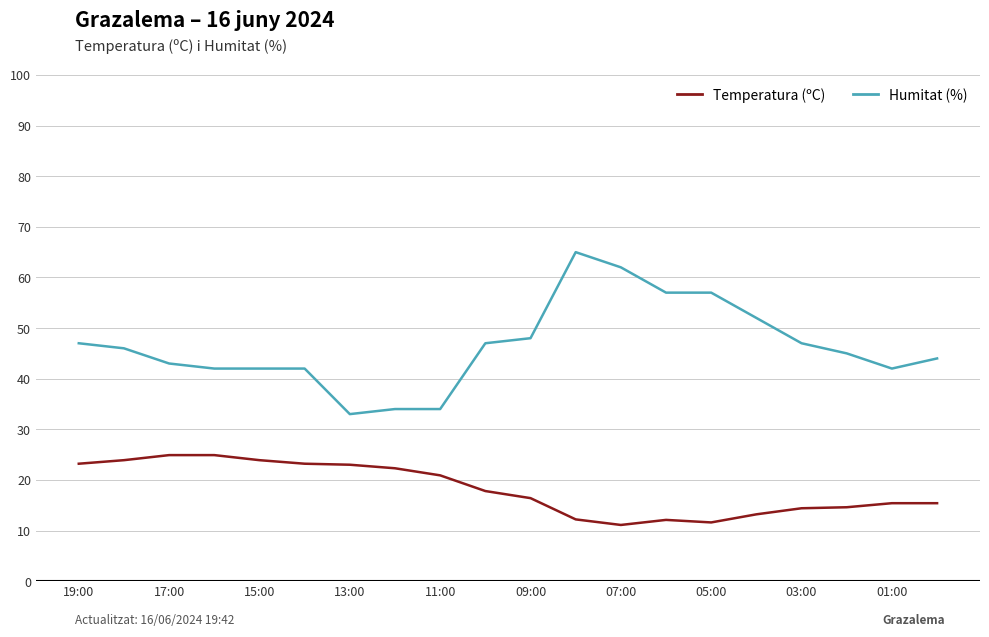

What is the difference between the maximum and minimum values in the Humitat (%) series?

32.0